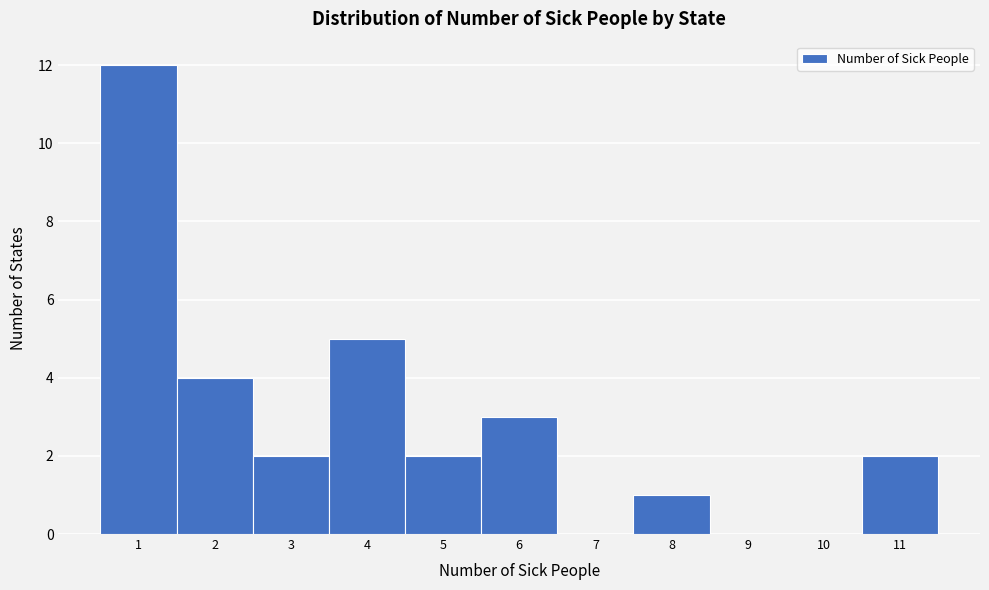

Reading left to right, transcribe this chart: for each bar, give the range it covers on the x-axis and its height. The values are not printed on the chart, so give them approximately, as read against the axis.

0.5 to 1.5: 12
1.5 to 2.5: 4
2.5 to 3.5: 2
3.5 to 4.5: 5
4.5 to 5.5: 2
5.5 to 6.5: 3
6.5 to 7.5: 0
7.5 to 8.5: 1
8.5 to 9.5: 0
9.5 to 10.5: 0
10.5 to 11.5: 2